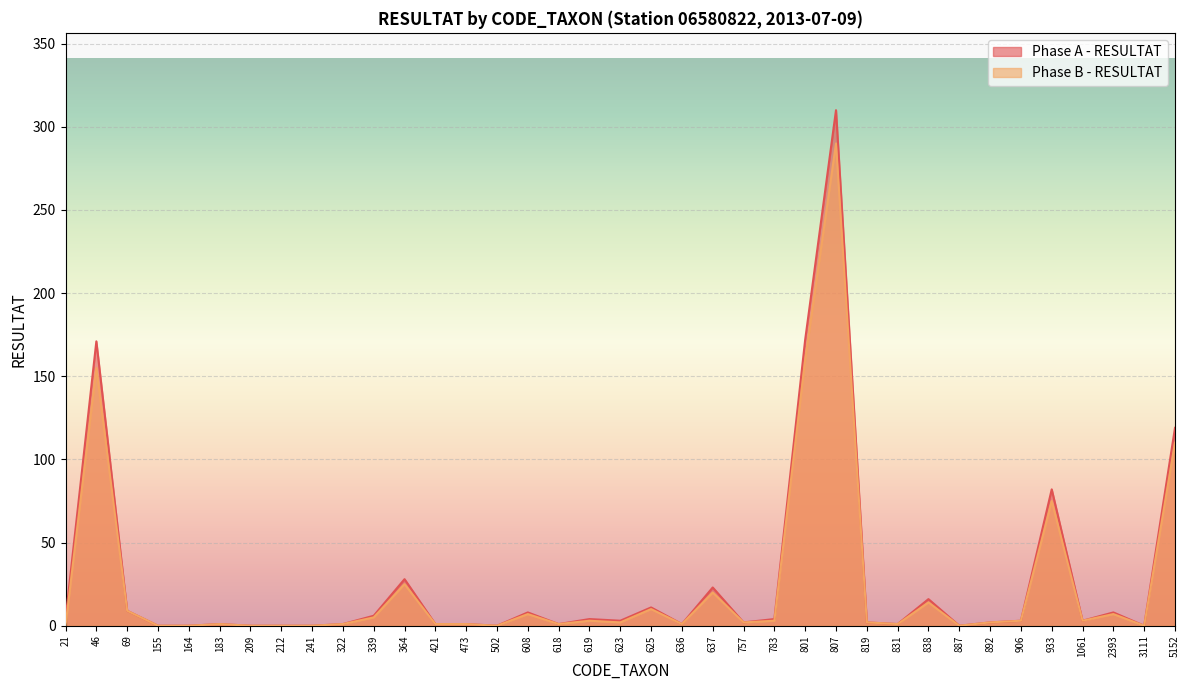

Is the value of Phase A - RESULTAT at 3111 greater than the value of Phase B - RESULTAT at 364?

No